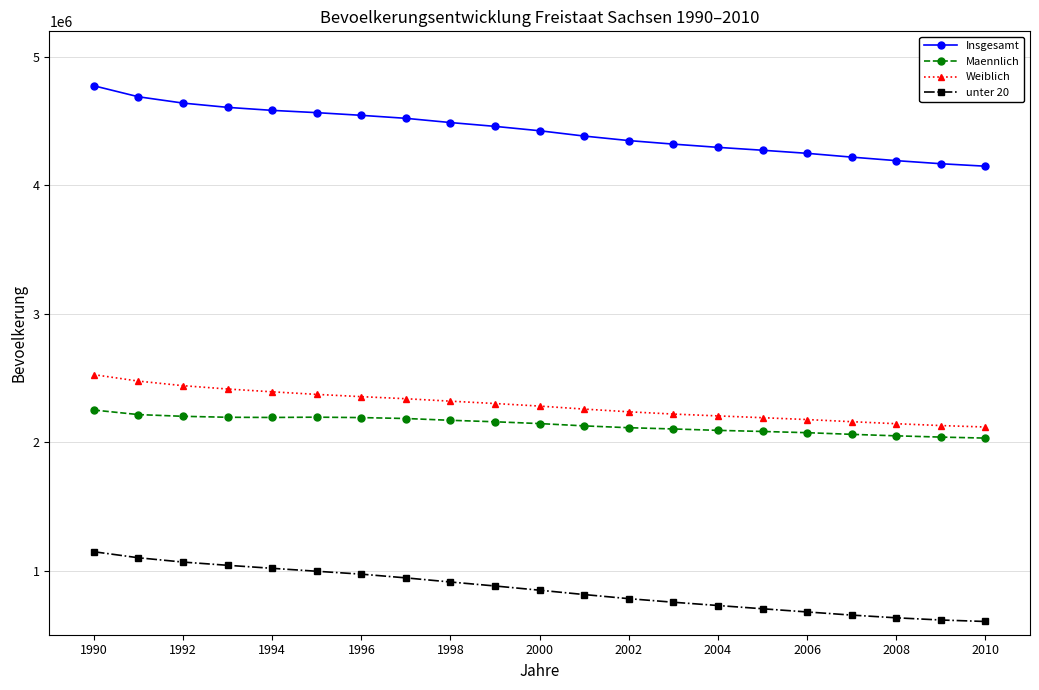

Which series has the largest total across all categories?

Insgesamt